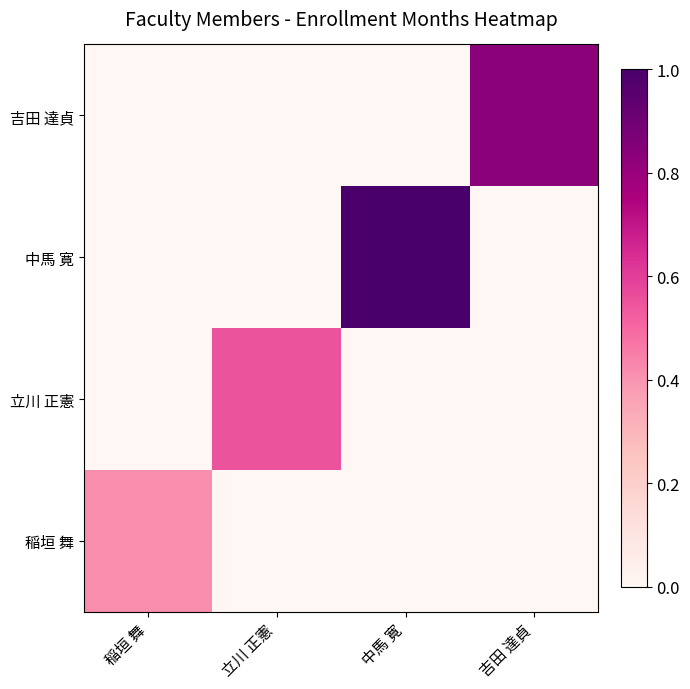

What is the total value across all series at 稲垣 舞?

0.4